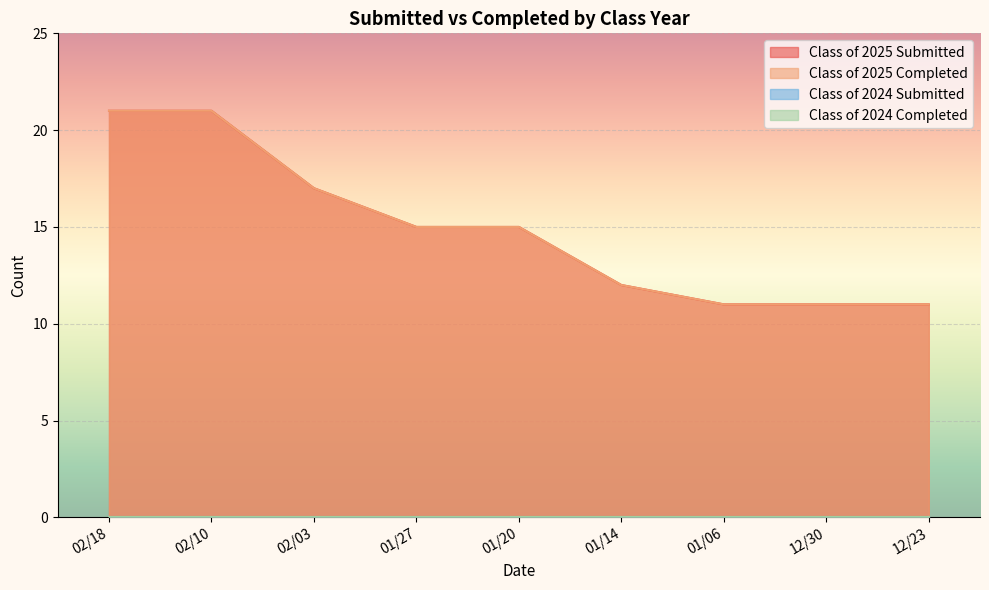

What is the value of the Class of 2025 Submitted point at the 1st from the left?

21